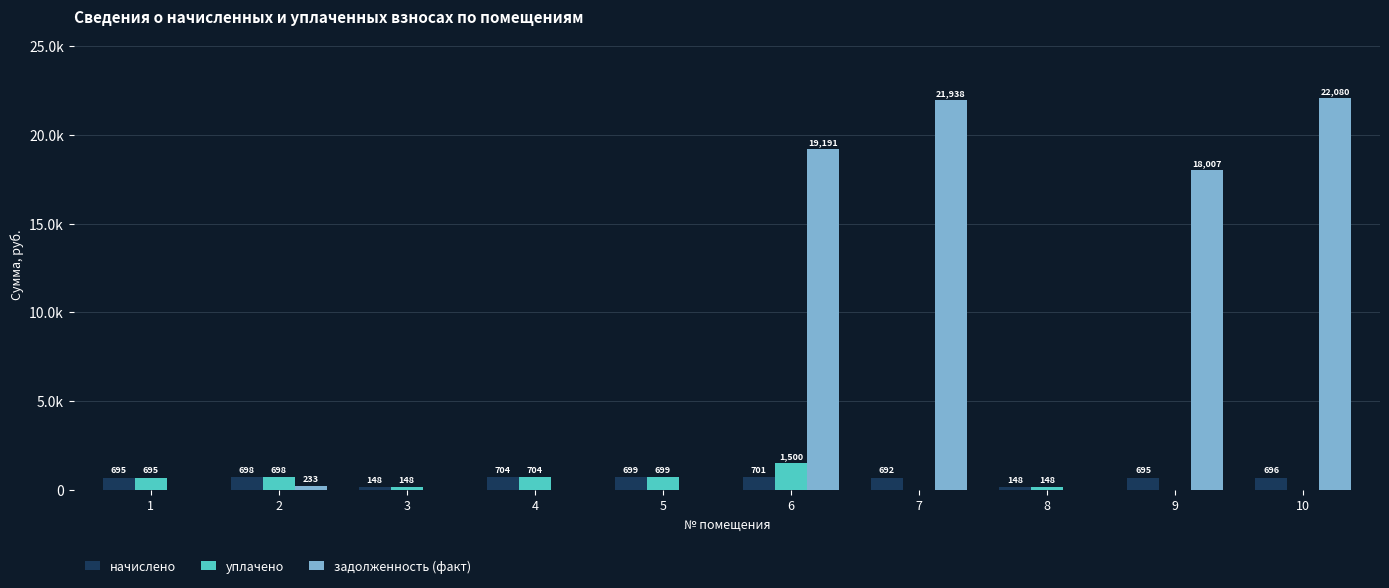

Which series has the largest range (max minus min)?

задолженность (факт)